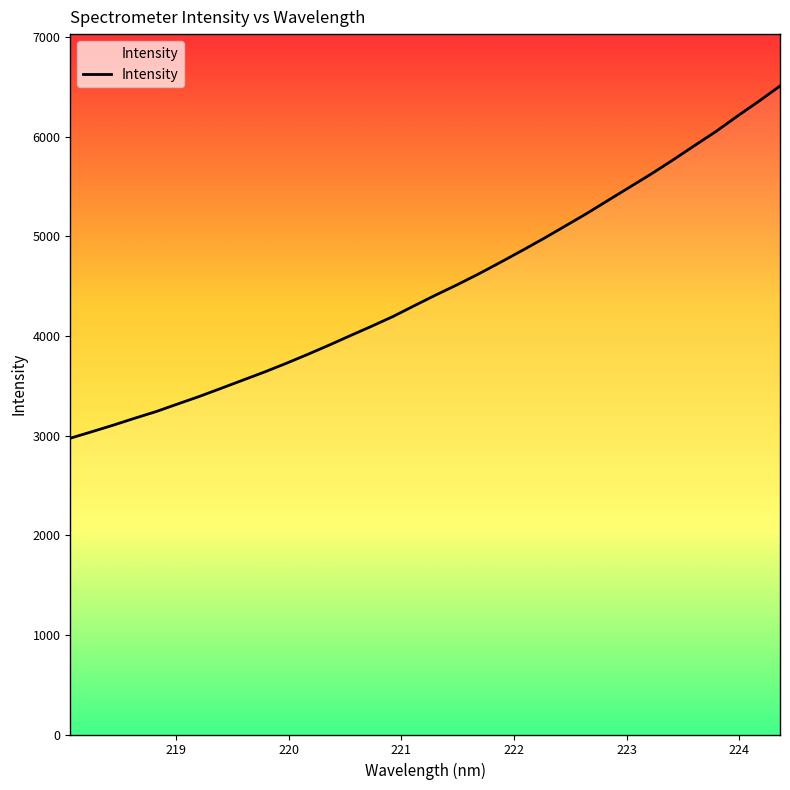

Does the chart have visible grid lines?

No